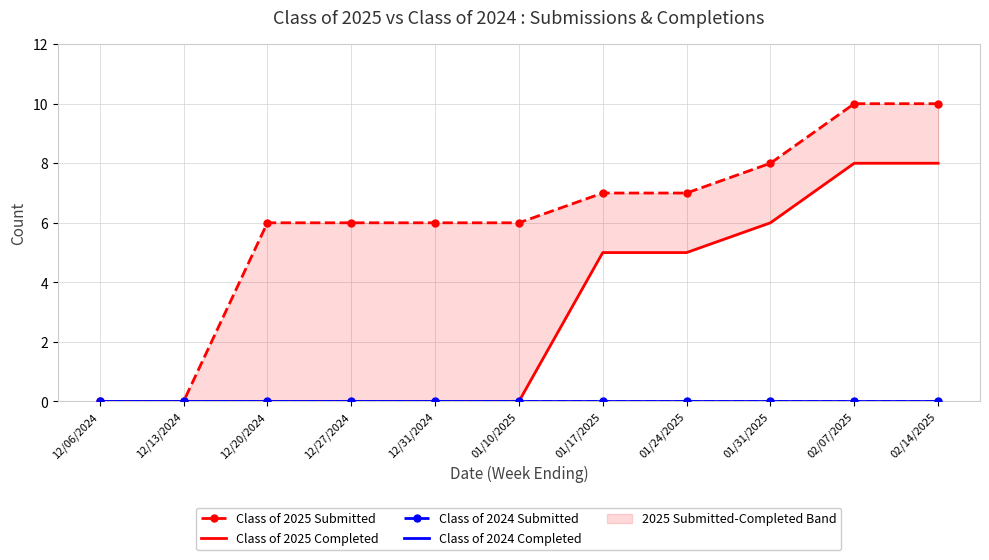

True or false: Class of 2024 Submitted and Class of 2024 Completed intersect in this chart.

False